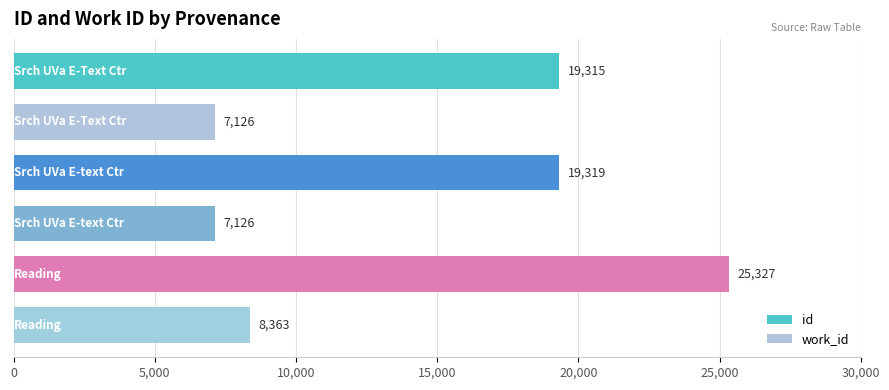

List the series in order of their overall mean, lowest first.

work_id, id